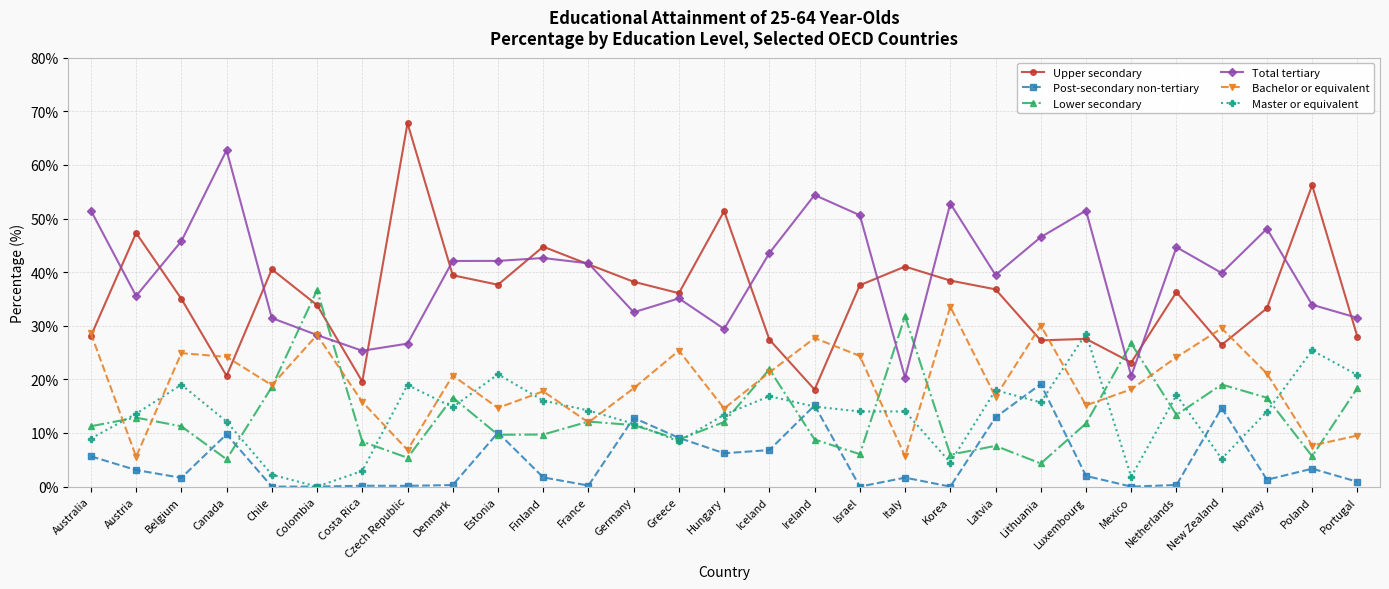

Where is the first local minimum for Master or equivalent?

Colombia